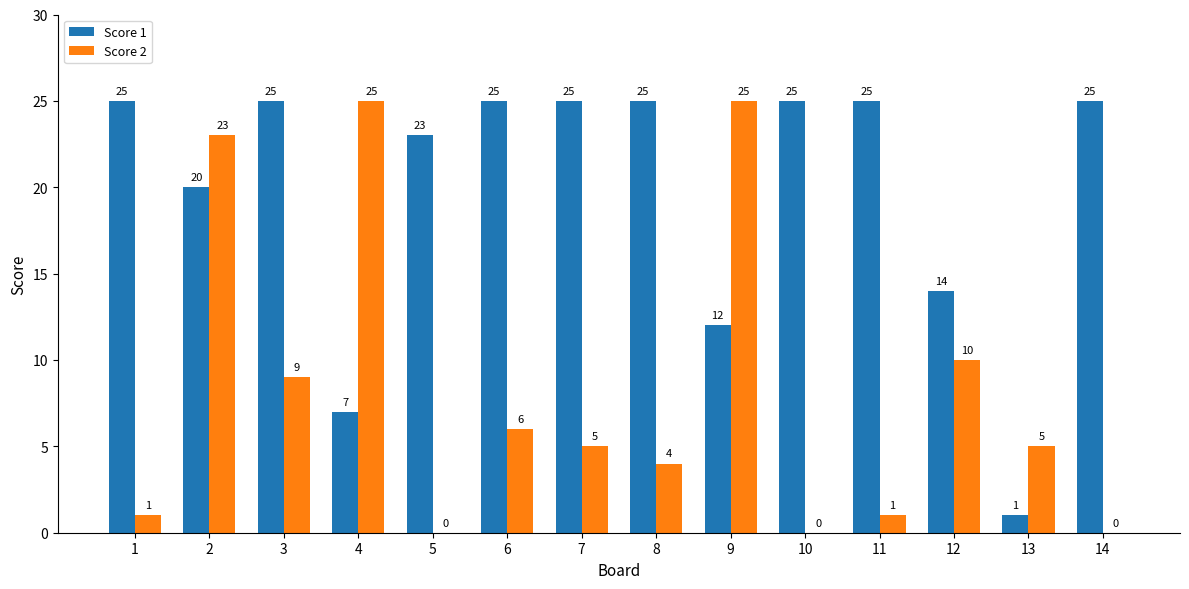

Reading left to right, transcribe all the data shown in this chart.

Score 1: 25	20	25	7	23	25	25	25	12	25	25	14	1	25
Score 2: 1	23	9	25	0	6	5	4	25	0	1	10	5	0